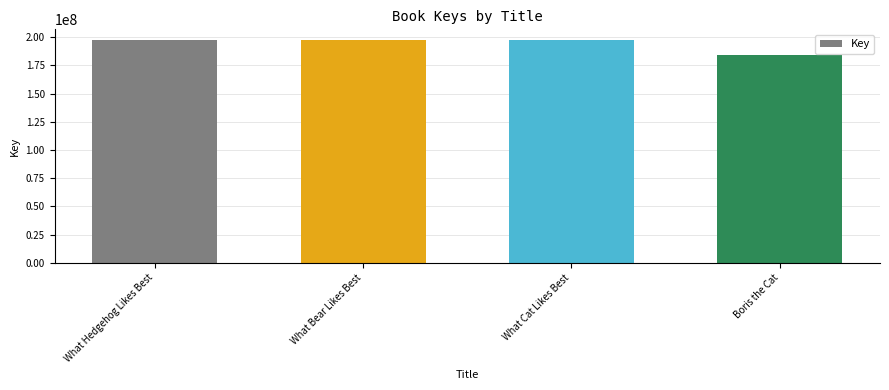

Are the bars horizontal?

No